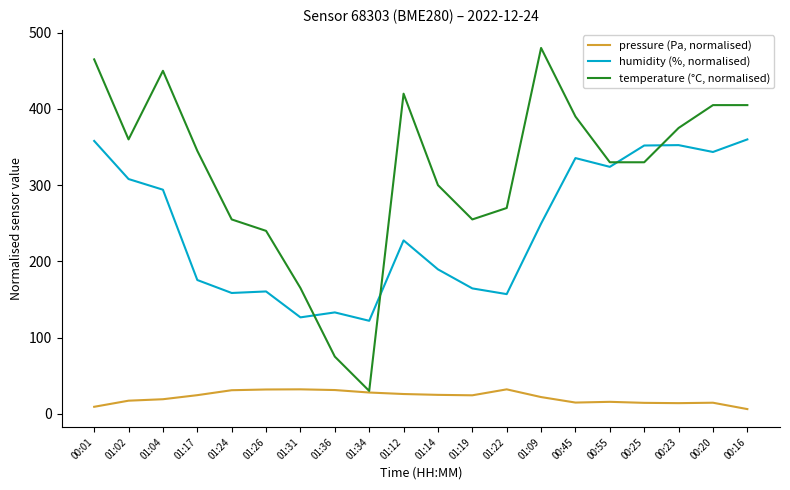

What is the minimum value for temperature (°C, normalised)?

30.0